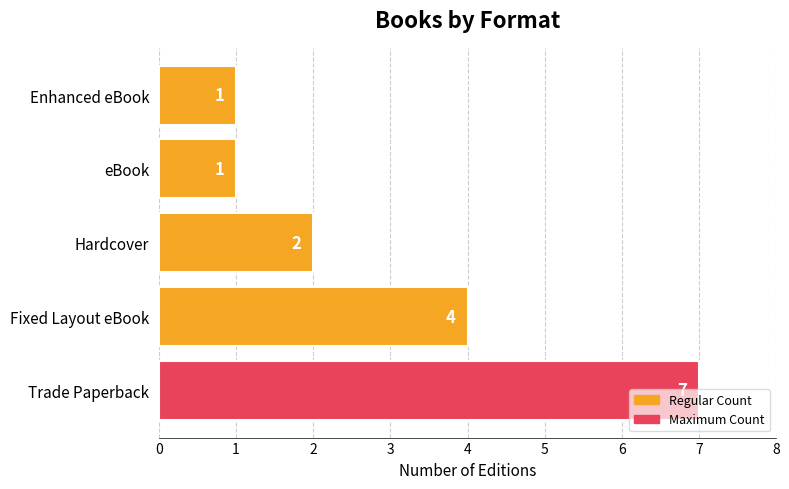

What is the average value?

3